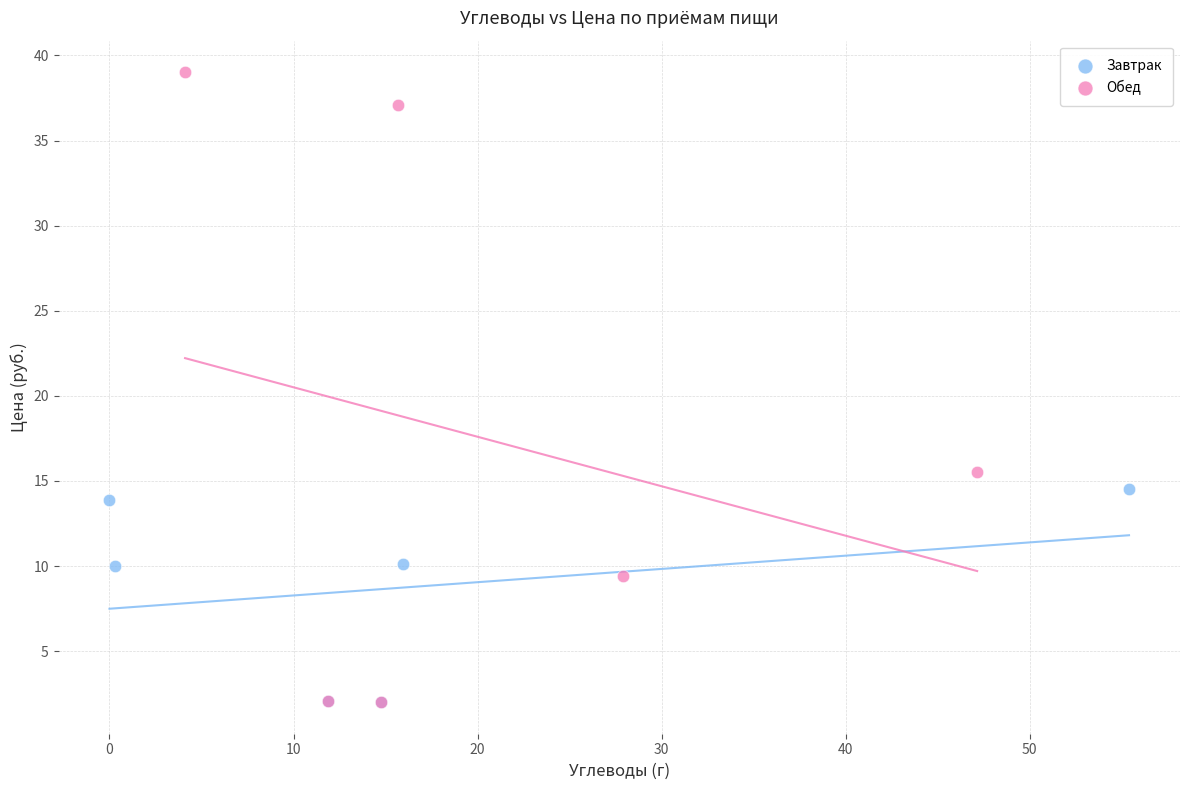

What are all the series names shown in the legend?

Завтрак, Обед